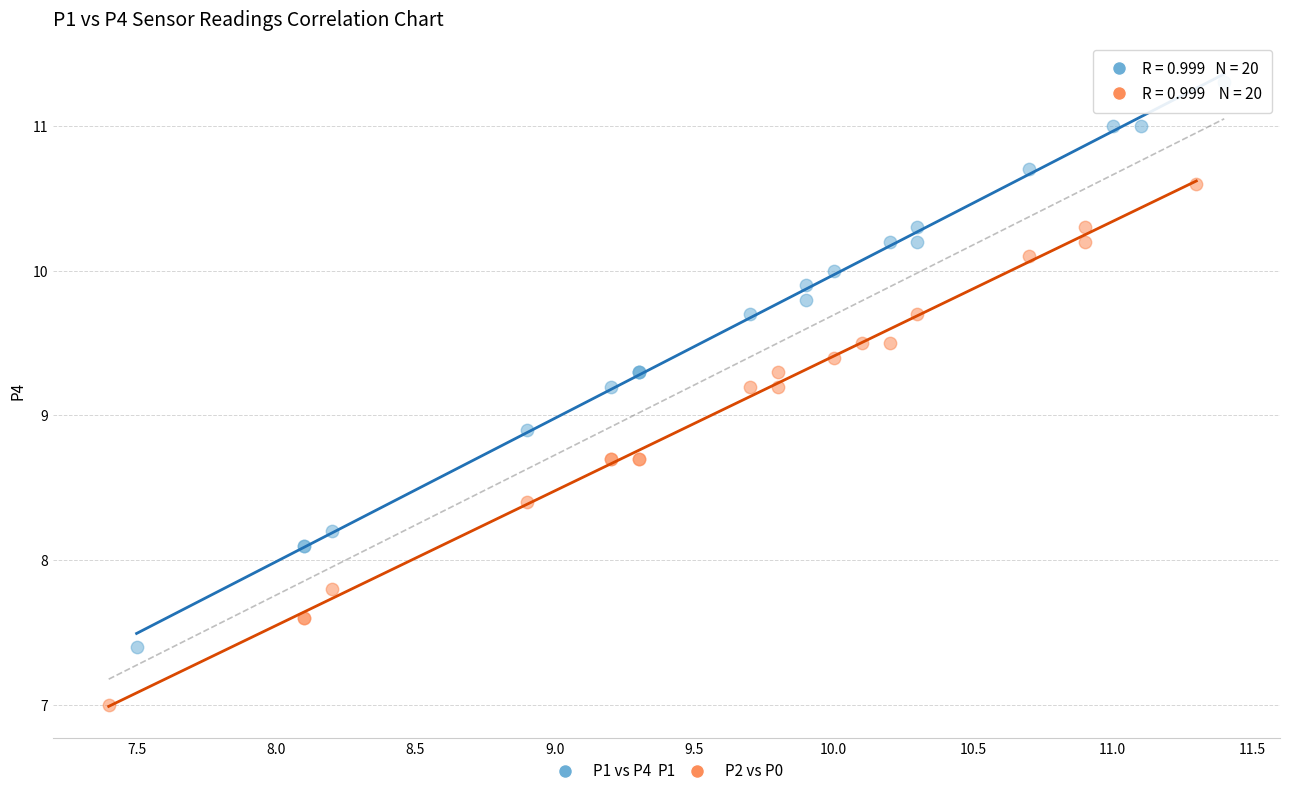

Which series has the widest spread of Y values?

P1 vs P4